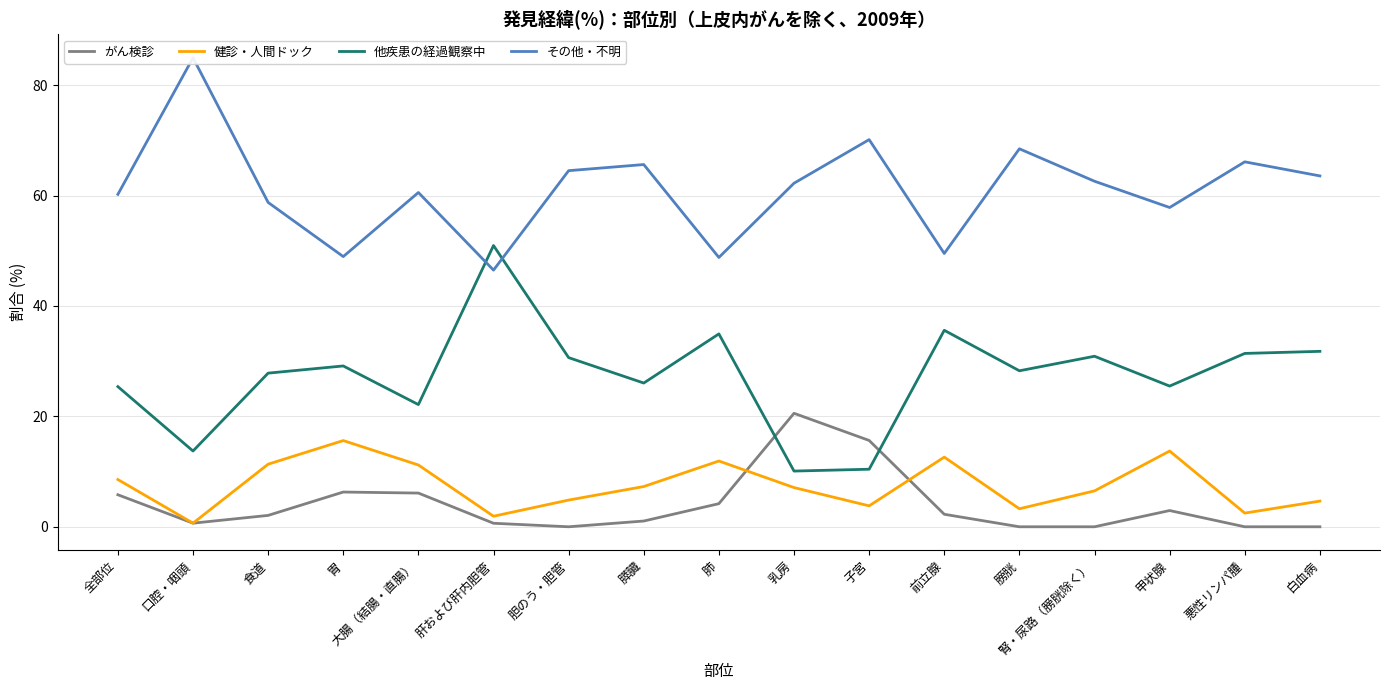

Rank the series by their maximum value, from lowest to highest.

健診・人間ドック, がん検診, 他疾患の経過観察中, その他・不明